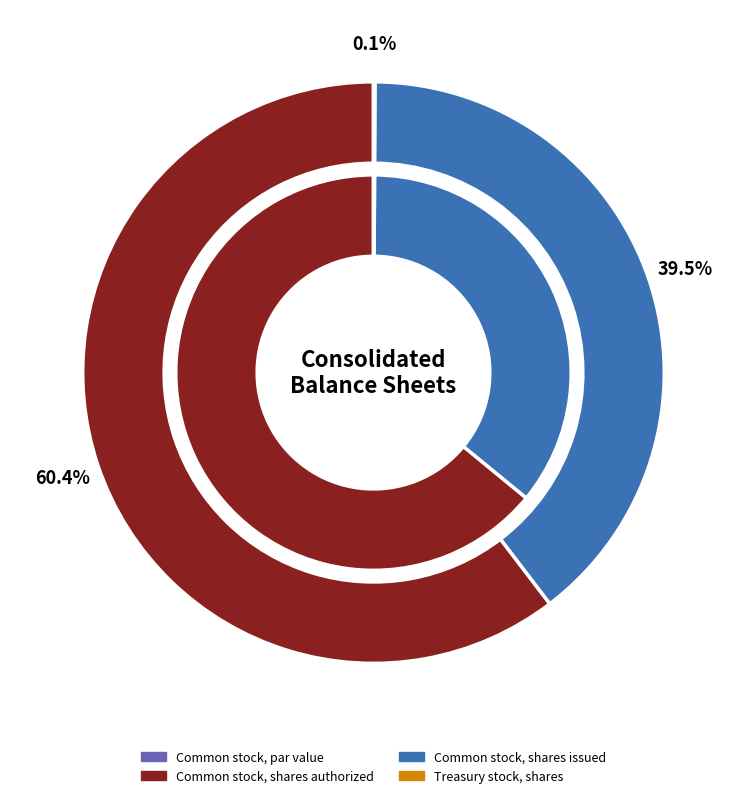

Is the sum of 2 and 3 greater than half?

No